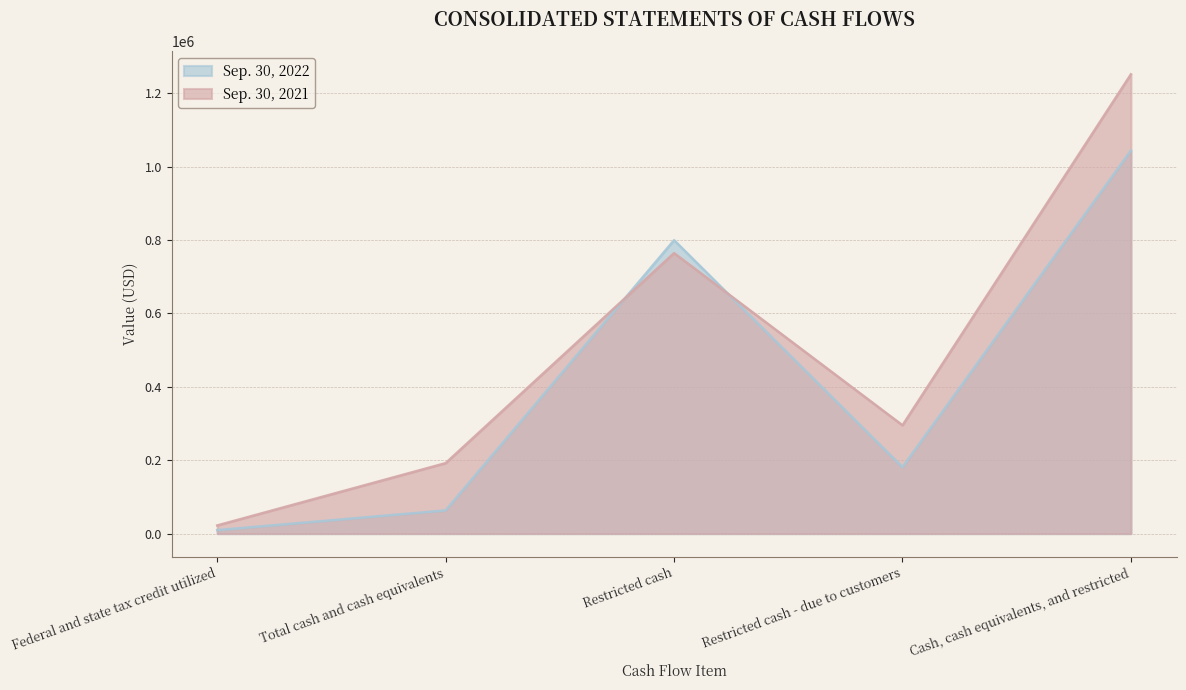

Rank the series by their average value, from lowest to highest.

Sep. 30, 2022, Sep. 30, 2021